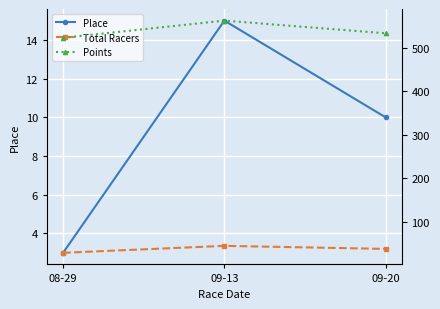

Which category has the lowest value across all series?

08-29